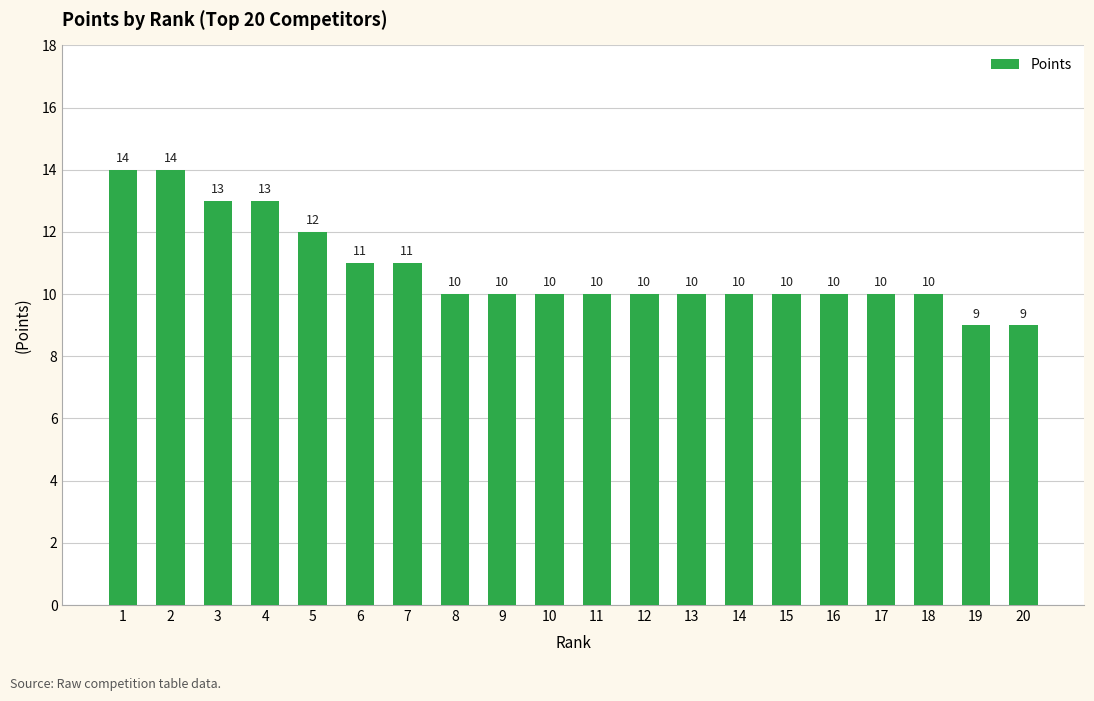

What is the minimum value shown in the chart?

9